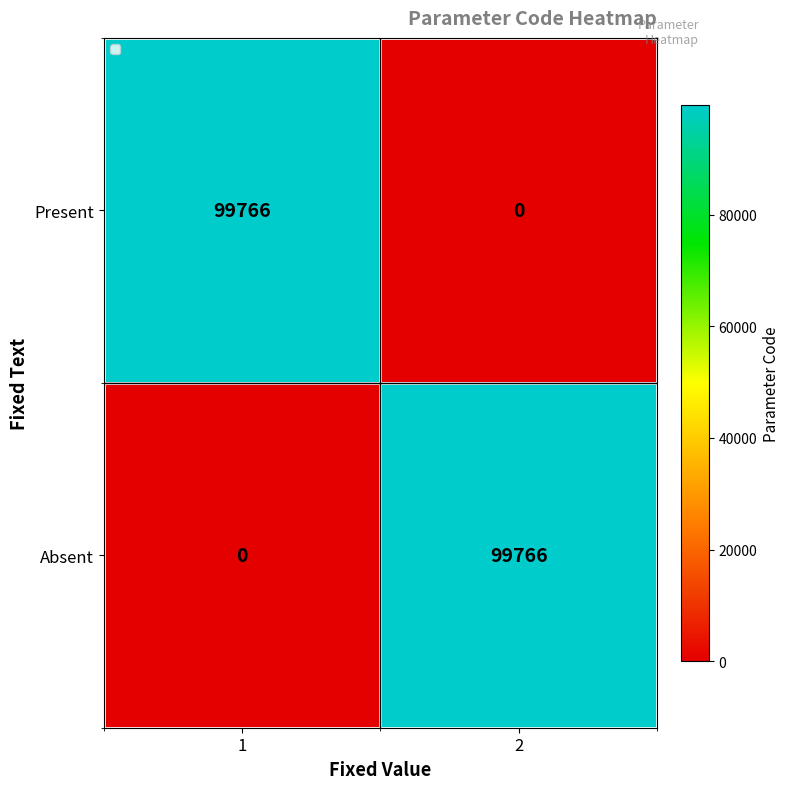

What is the spread (max minus min) of values at 1?

99766